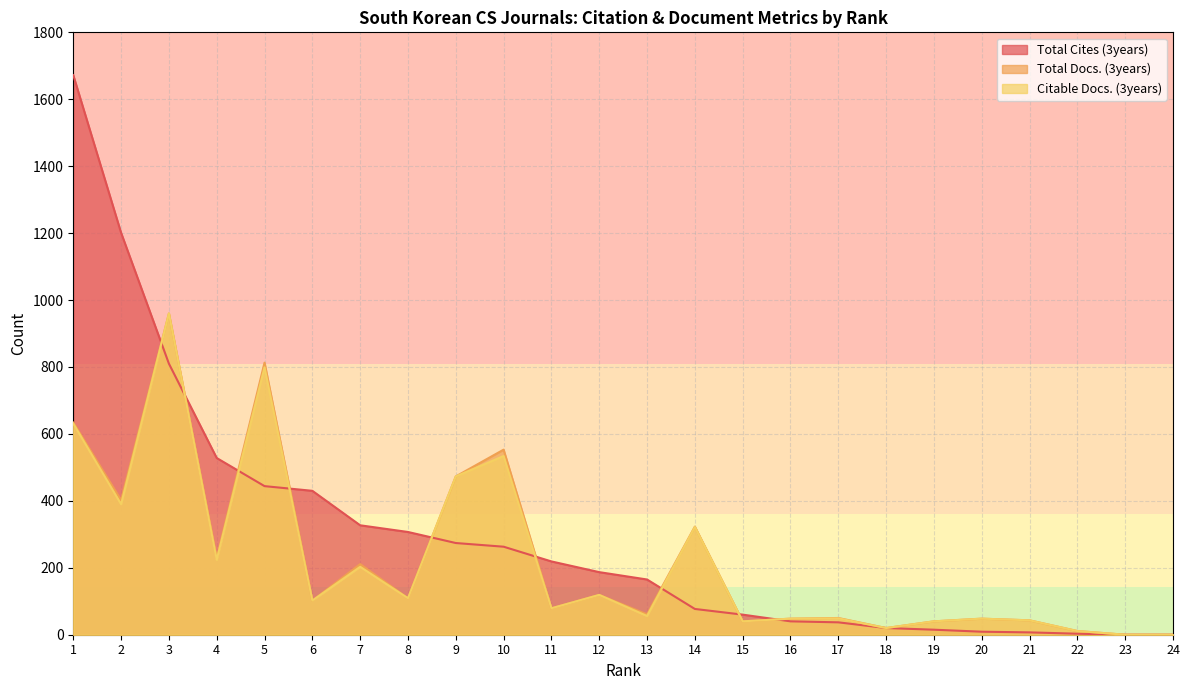

Rank the categories by Citable Docs. (3years) value from highest to lowest.

3, 5, 1, 10, 9, 2, 14, 4, 7, 12, 8, 6, 11, 13, 17, 16, 20, 21, 15, 19, 18, 22, 23, 24